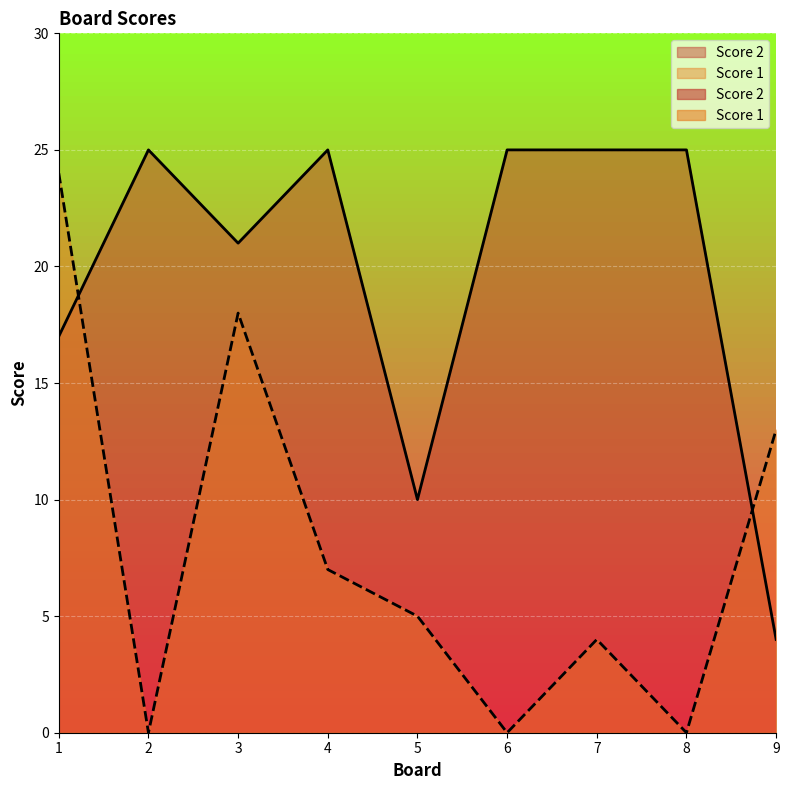

Rank the series by their average value, from lowest to highest.

Score 1, Score 2